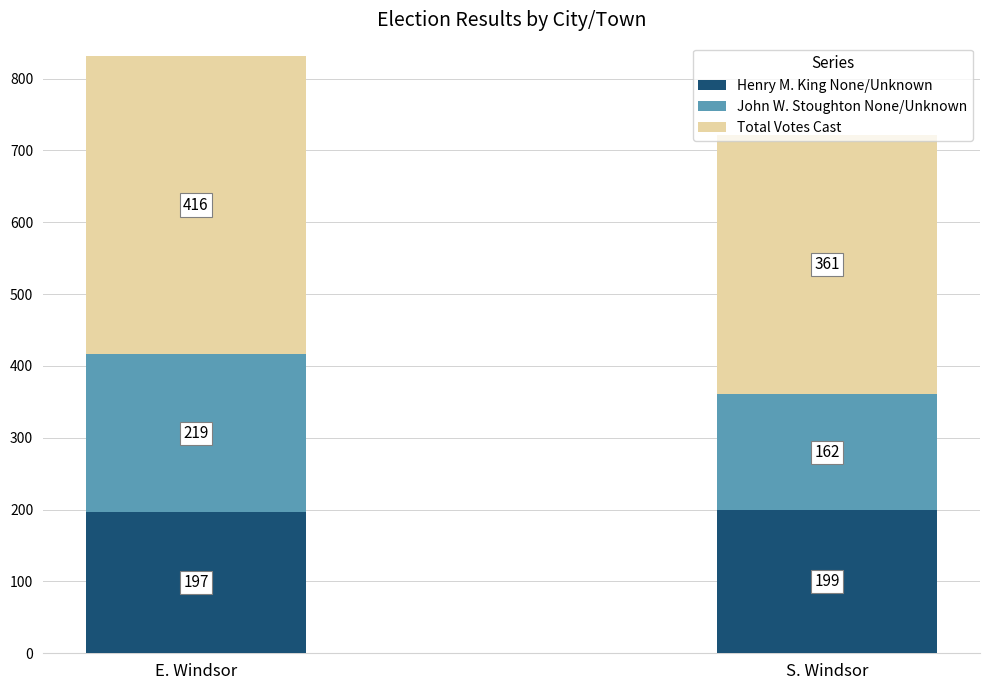

What is the total value across all series at S. Windsor?

722